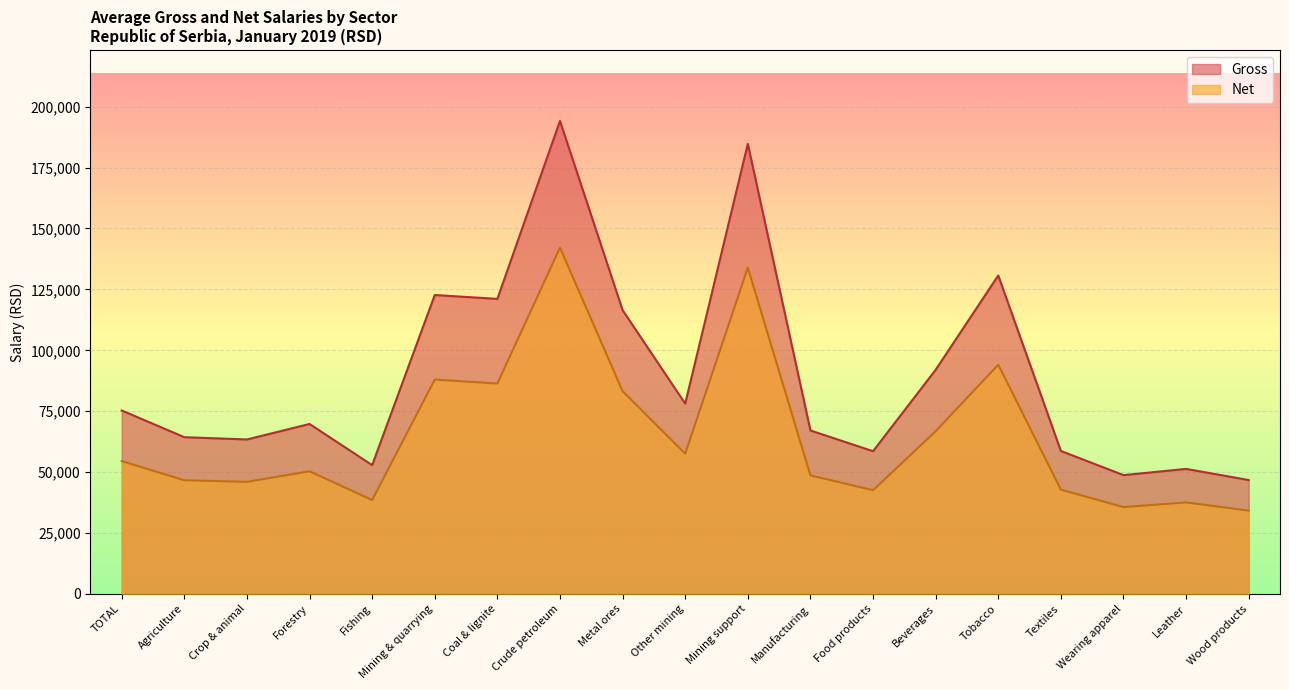

The value of Net at Food products is 42557. True or false?

True